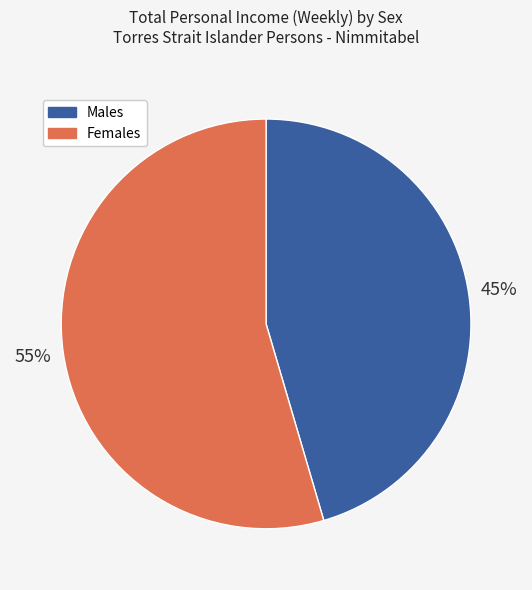

Is the sum of Males and Females greater than half?

Yes